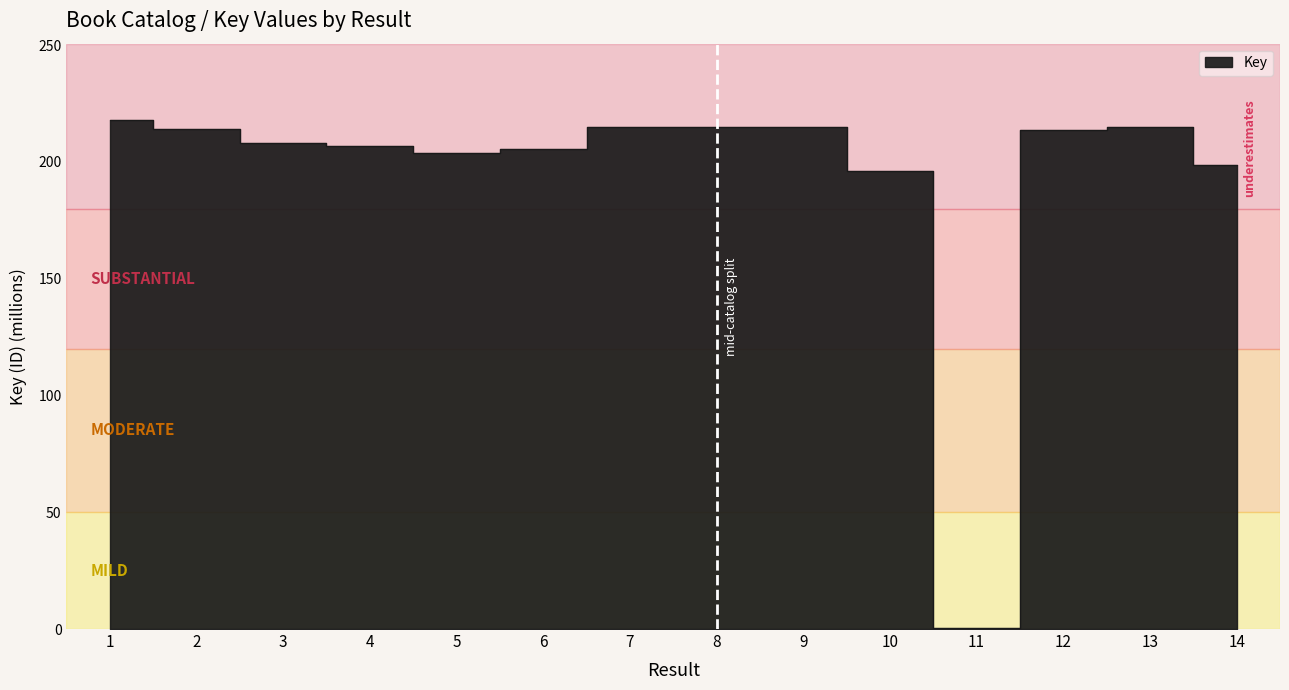

Reading left to right, what are all the values shown in this chart?

217.9	214.2	208.1	206.6	203.9	205.3	214.9	214.9	214.9	195.9	0.3	213.7	214.7	198.8